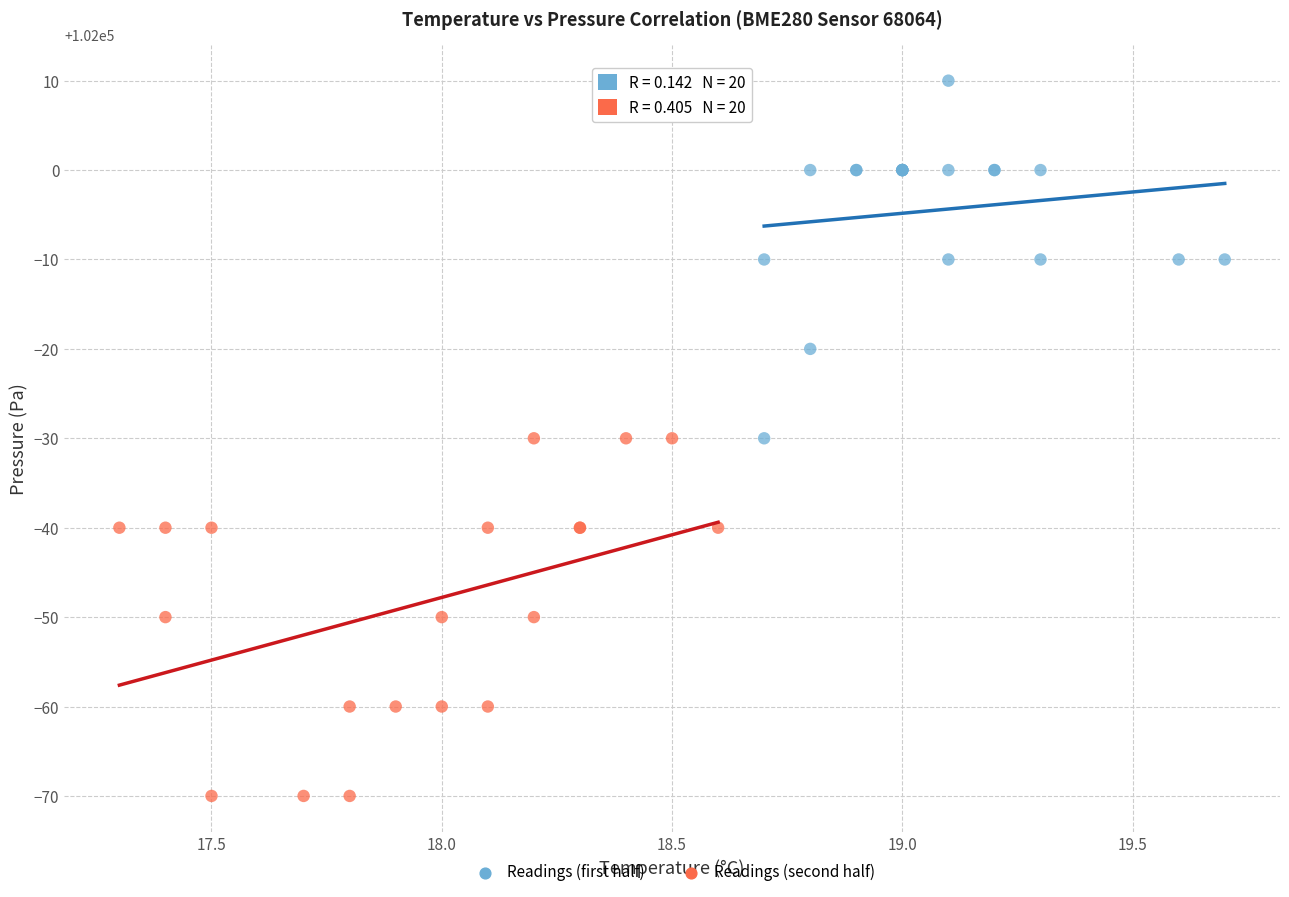

Which series contains the lowest Y value?

Readings (second half)